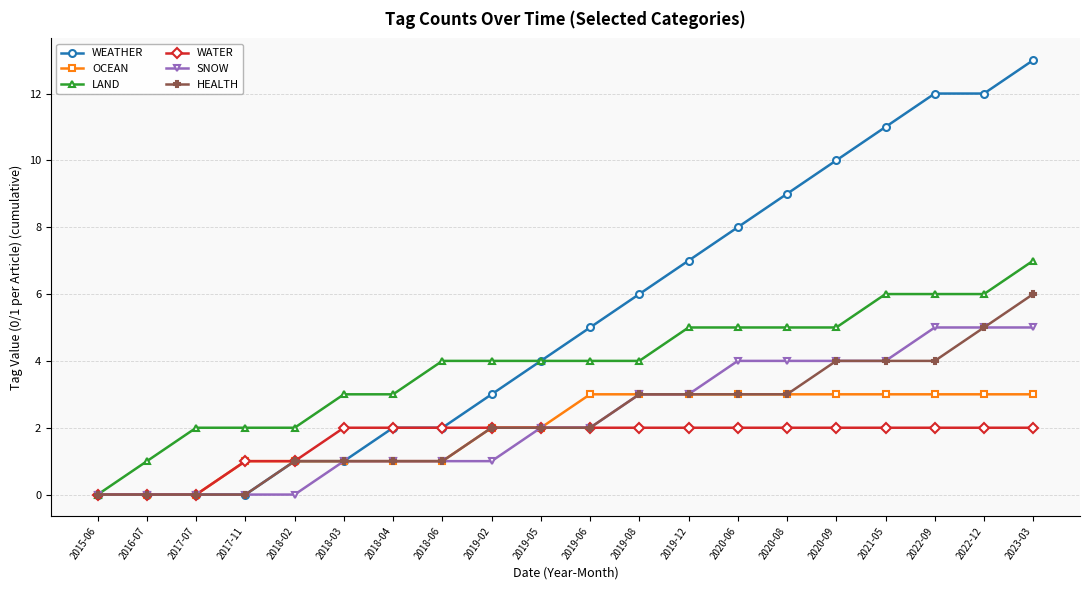

What position from the left is 2019-05?

10